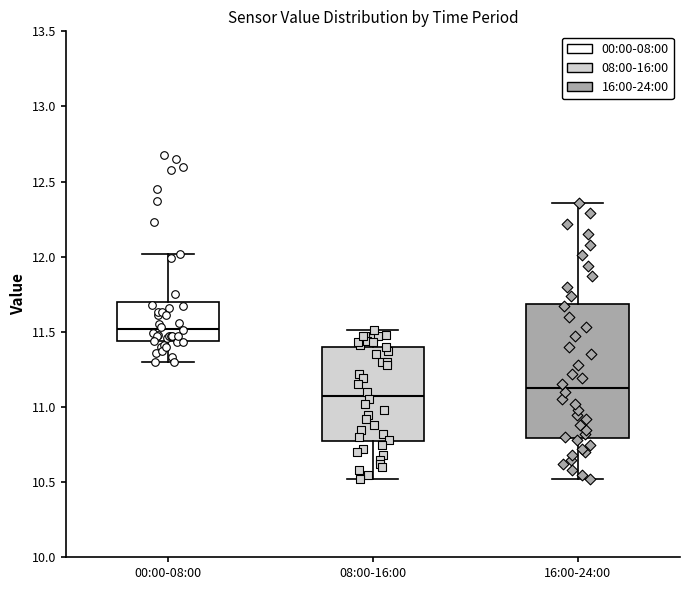

Which box is the tallest, from its lower edge to its upper edge?

16:00-24:00